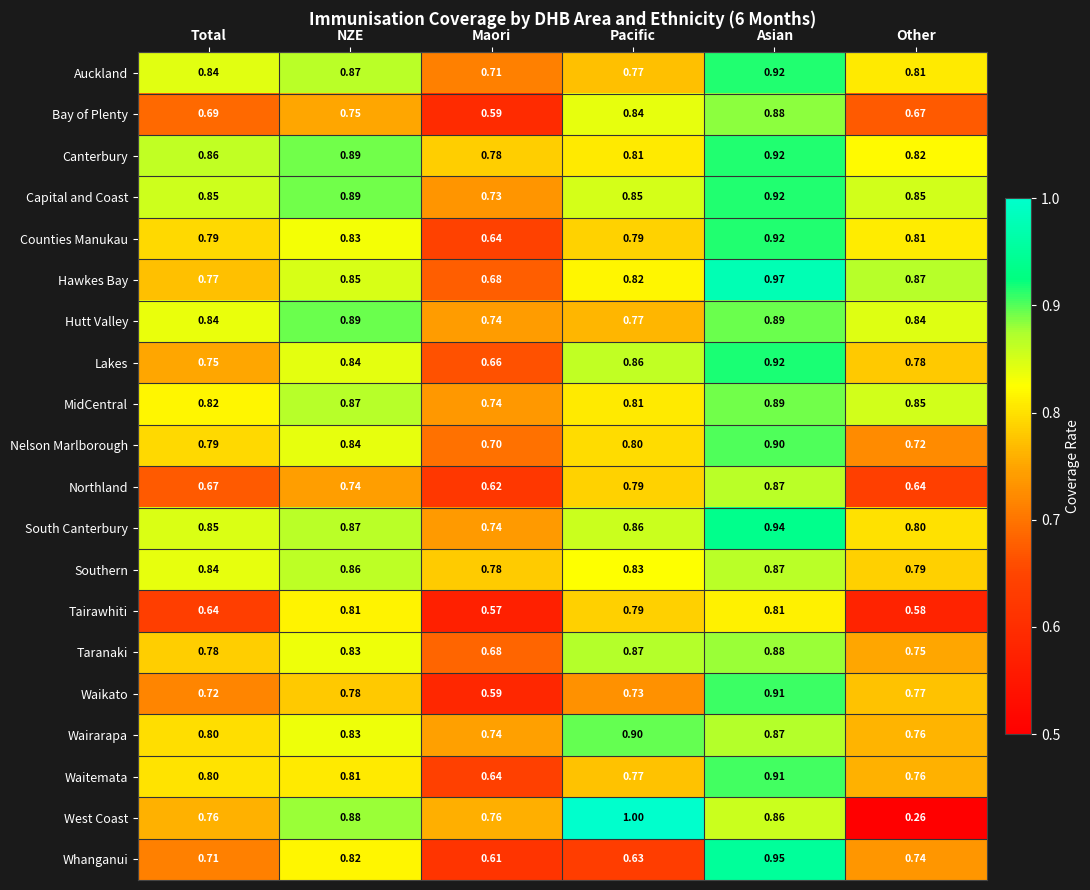

Where is Waikato nearest to the value 0?

Maori